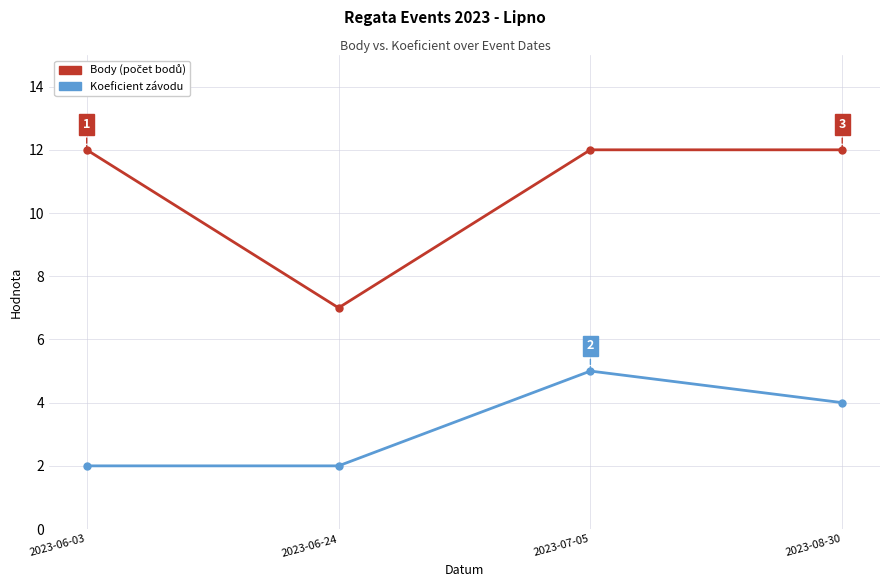

What is the total value across all series at 2023-08-30?

16